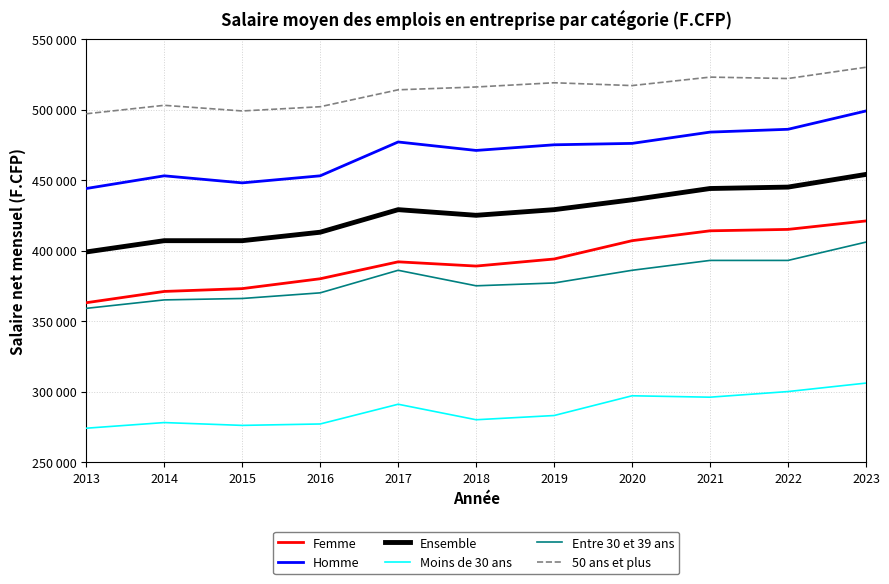

Does the chart display data point markers on the line(s)?

No